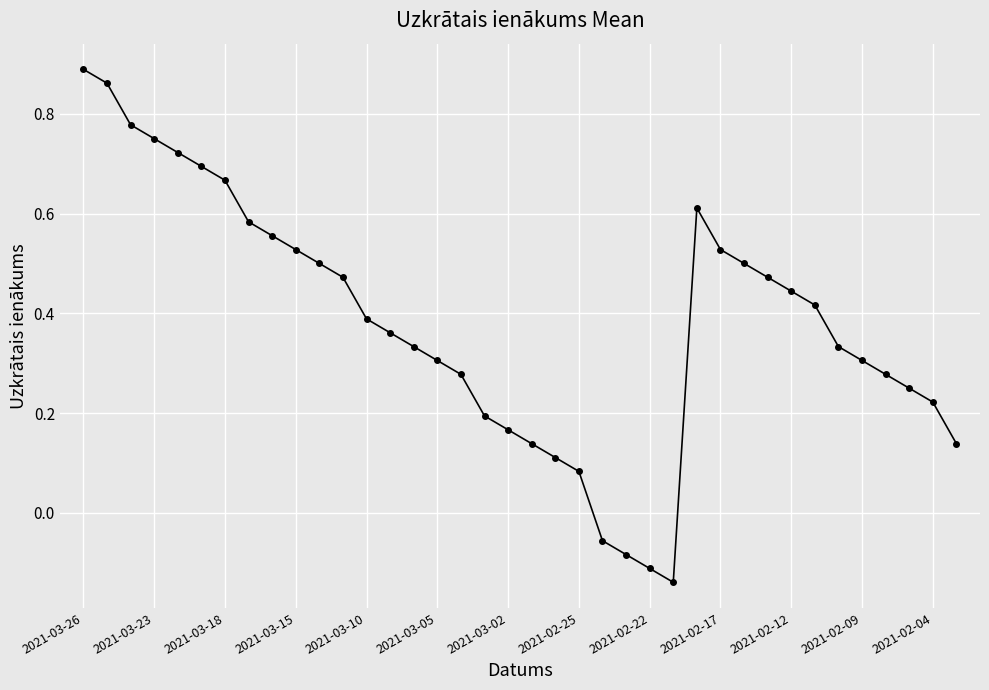

What is the sum of all values?

14.5